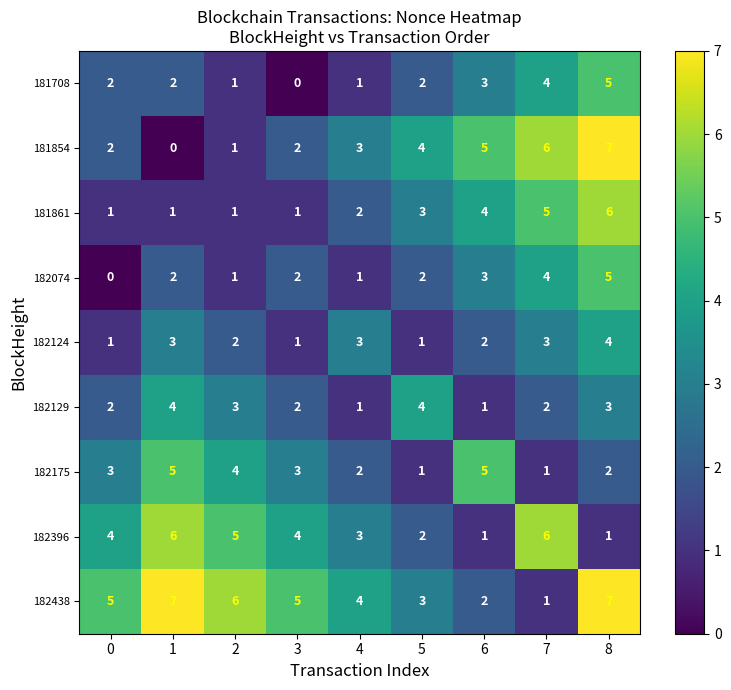

What is the difference between the highest and lowest values at 6?

4